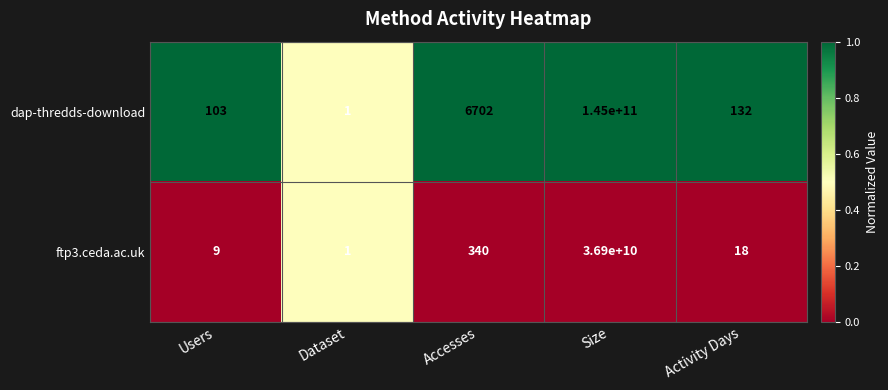

Is the value of ftp3.ceda.ac.uk at Size greater than the value of dap-thredds-download at Accesses?

Yes